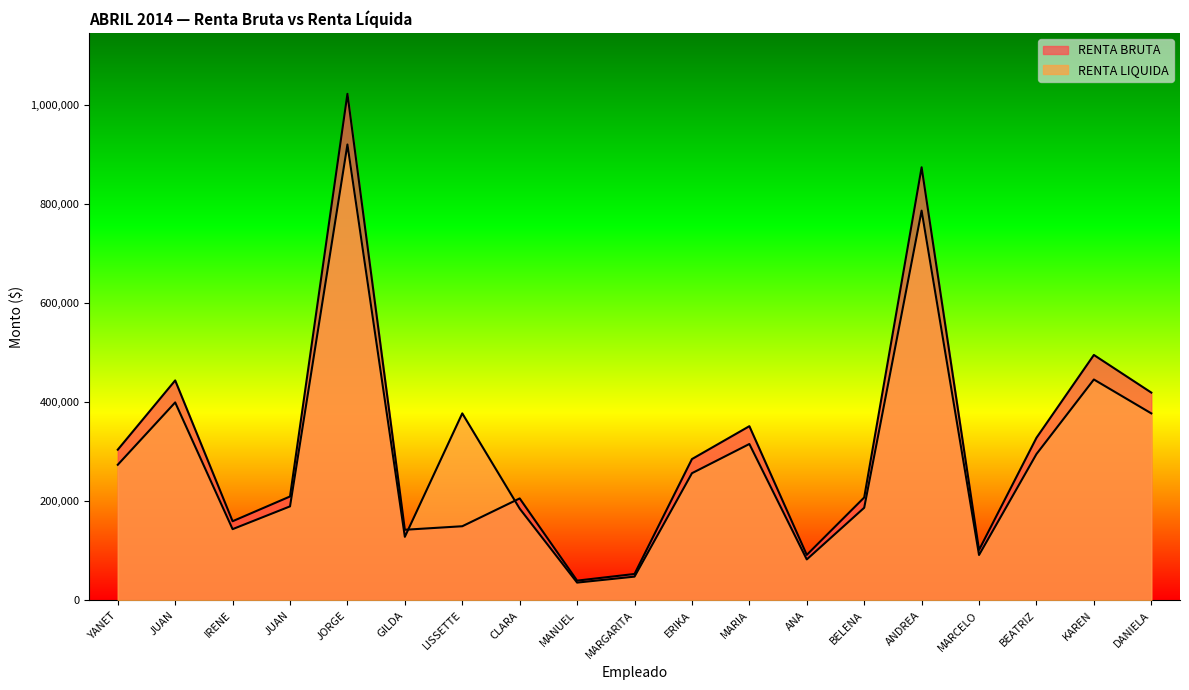

Between JUAN and BELENA, which series saw the biggest shift?

RENTA LIQUIDA